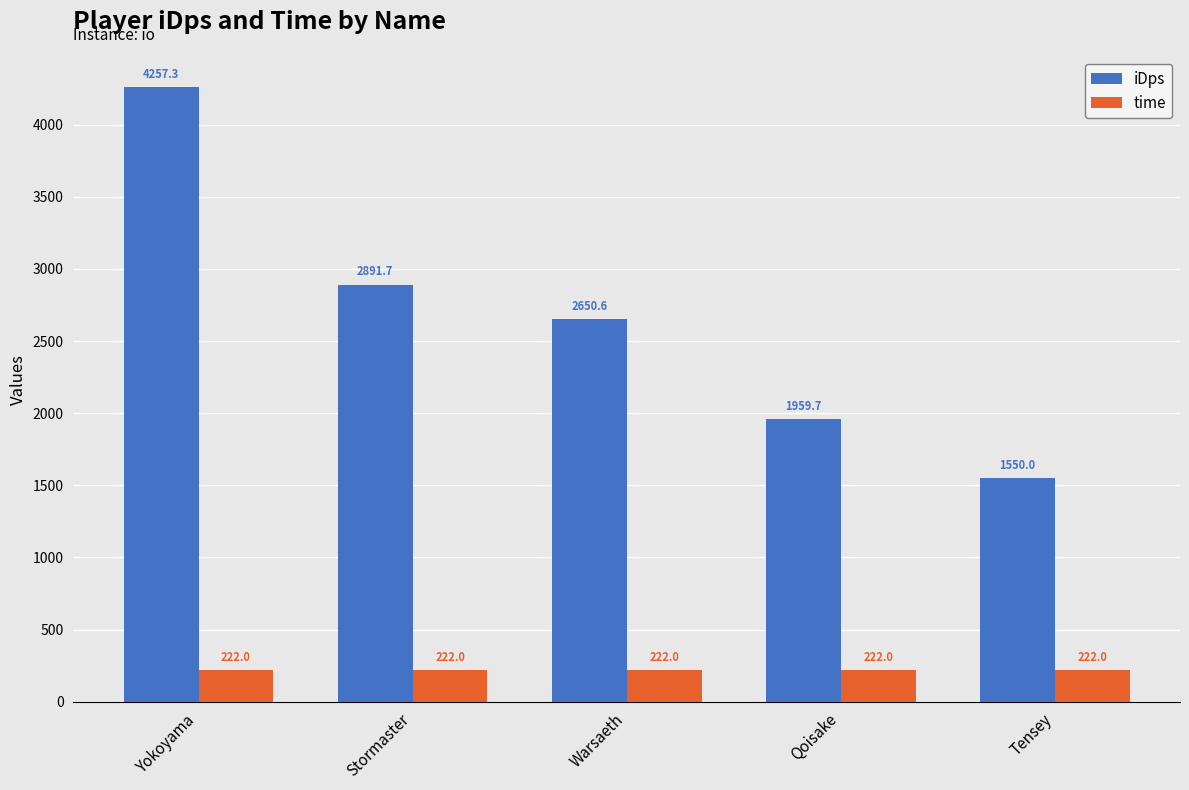

What is the label of the 5th bar from the right?

Yokoyama